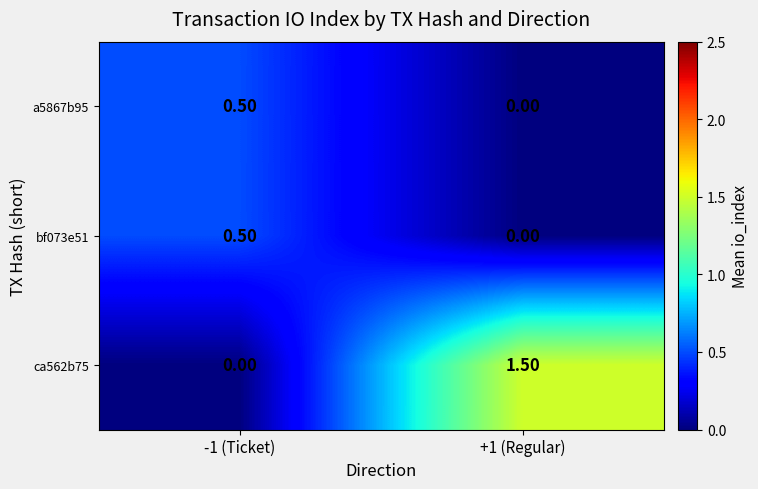

What is the spread (max minus min) of values at -1 (Ticket)?

0.5